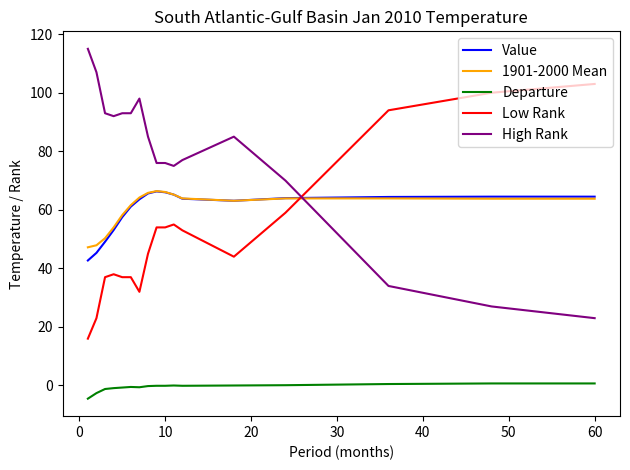

What is the lowest value of the Departure series?

-4.5